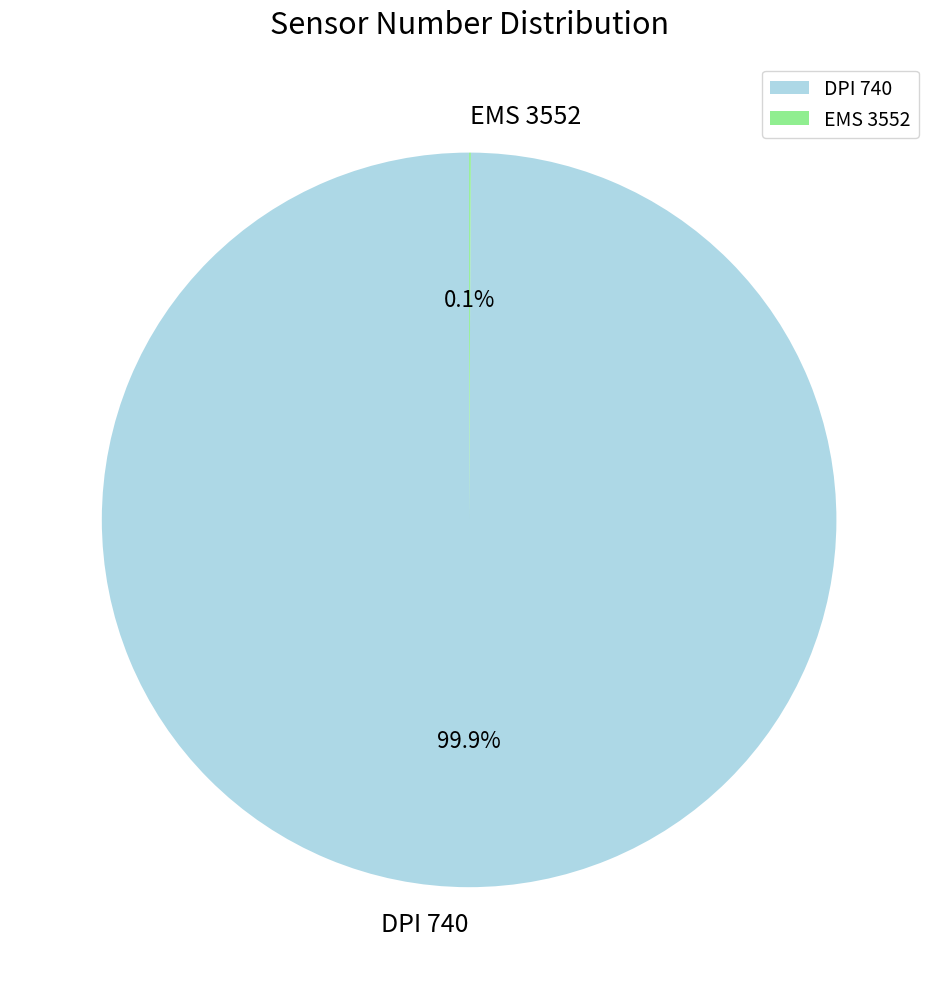

Does DPI 740 represent more than half of the total?

Yes